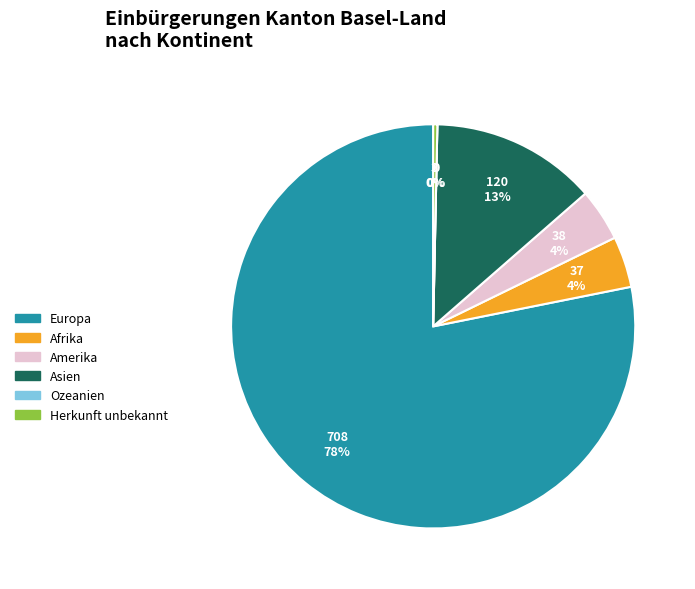

Is the sum of Europa and Afrika greater than half?

Yes